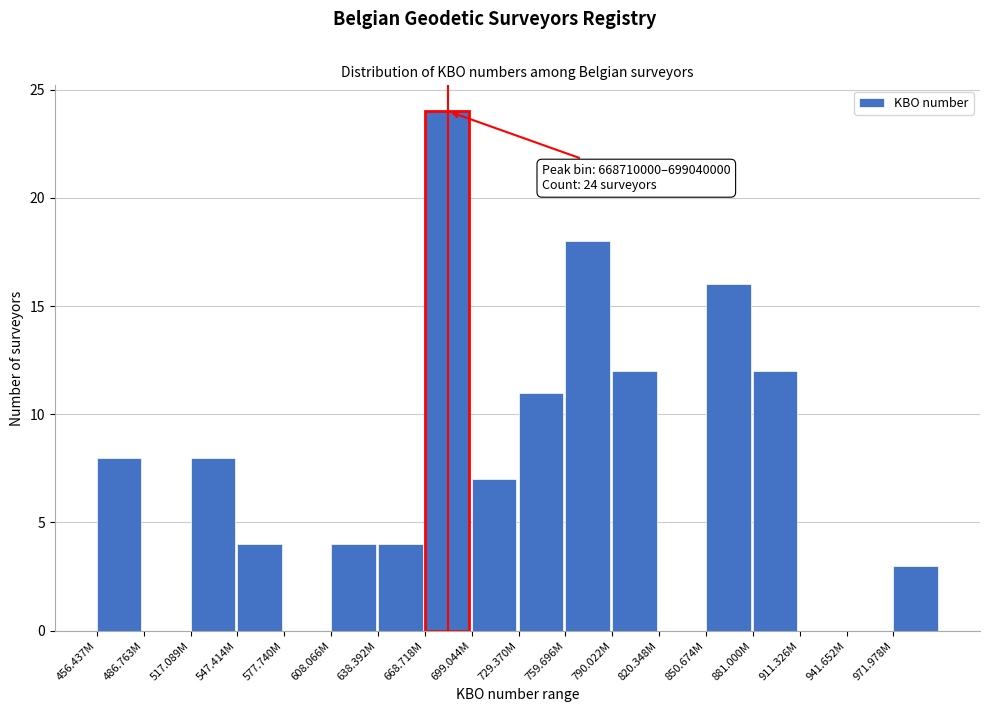

Reading left to right, extract all data points from this chart.

456.437M=8	486.763M=0	517.089M=8	547.414M=4	577.740M=0	608.066M=4	638.392M=4	668.718M=24	699.044M=7	729.370M=11	759.696M=18	790.022M=12	820.348M=0	850.674M=16	881.000M=12	911.326M=0	941.652M=0	971.978M=3